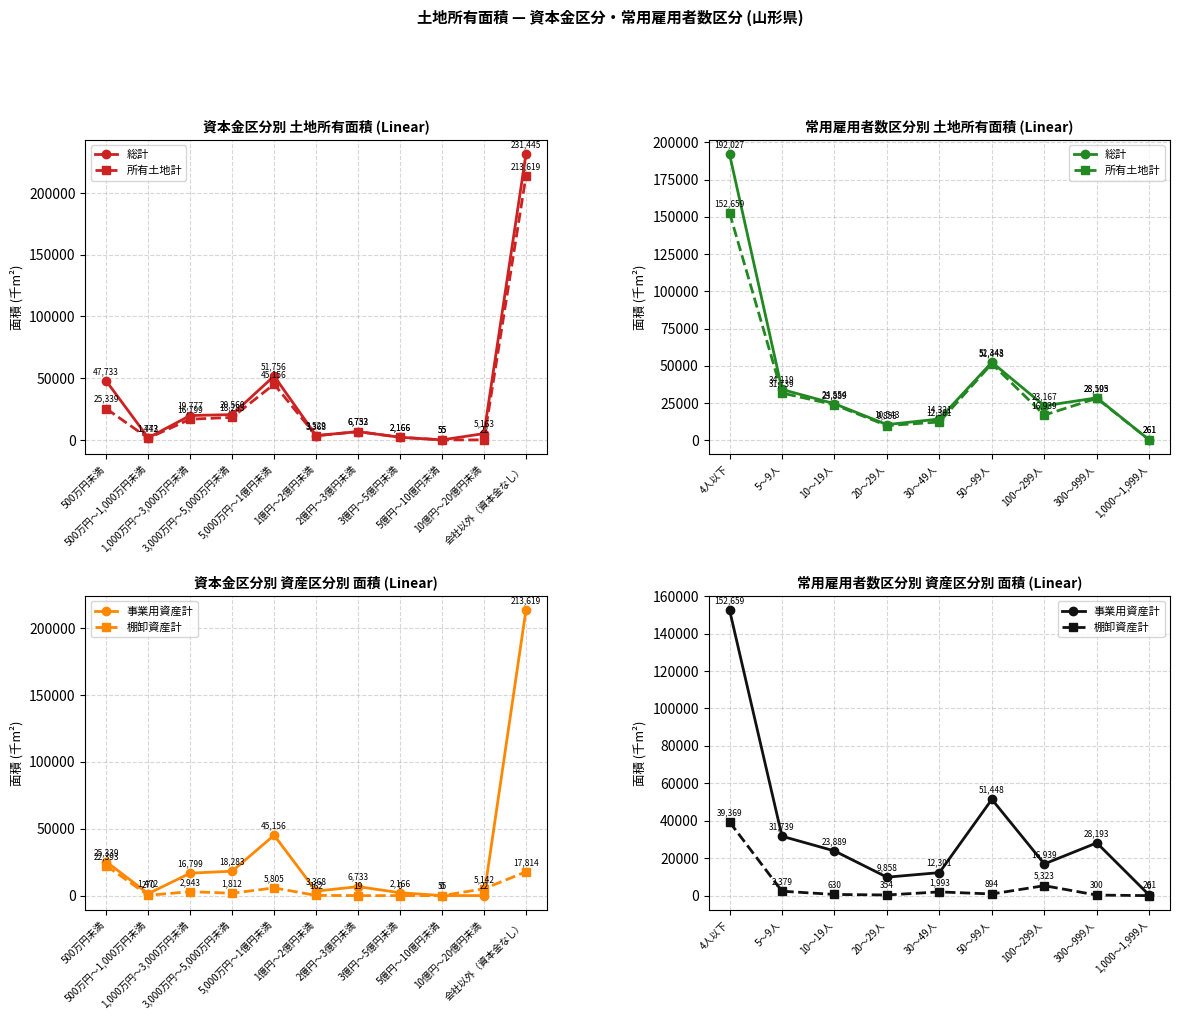

What are all the series names shown in the legend?

総計, 所有土地計, 事業用資産計, 棚卸資産計